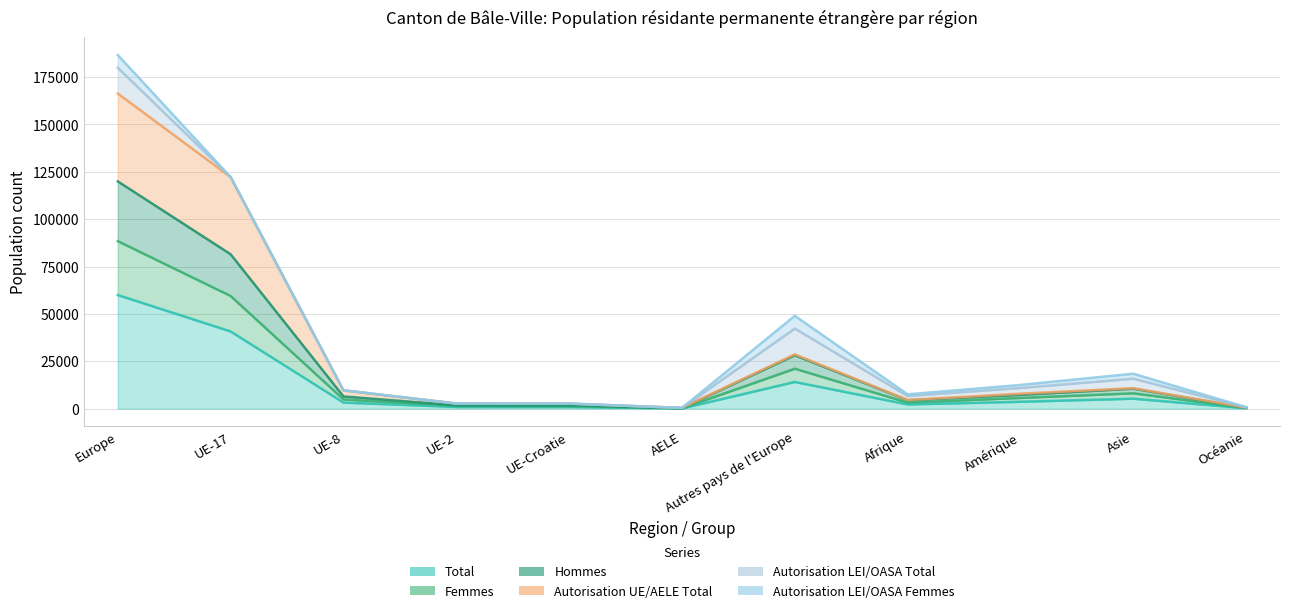

How many interior local valleys does the Femmes series have?

2